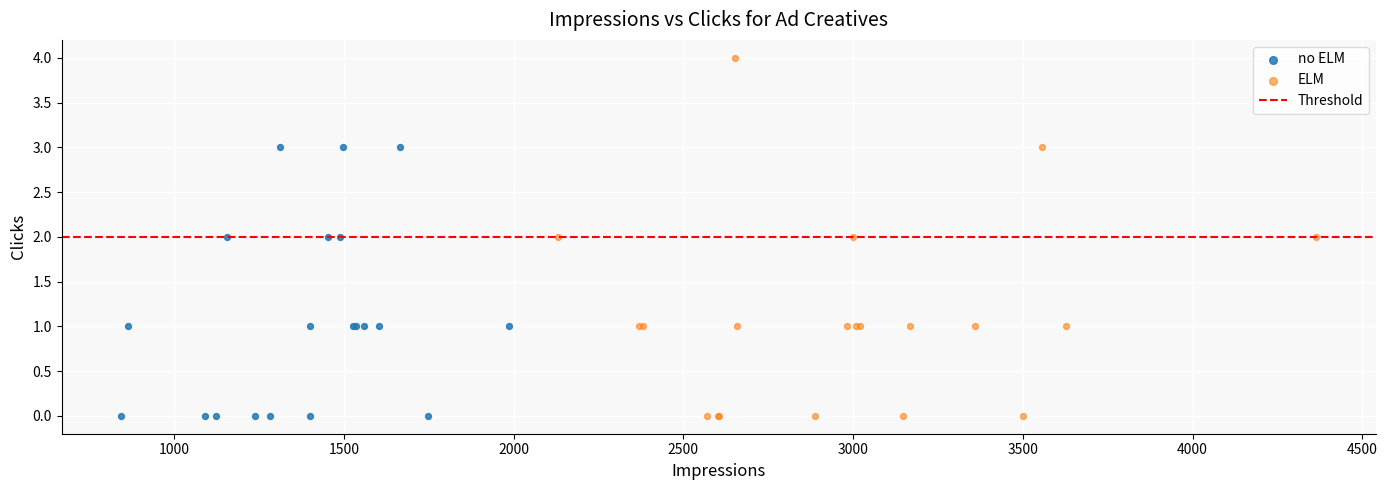

Which series has the largest Y range (max minus min)?

ELM